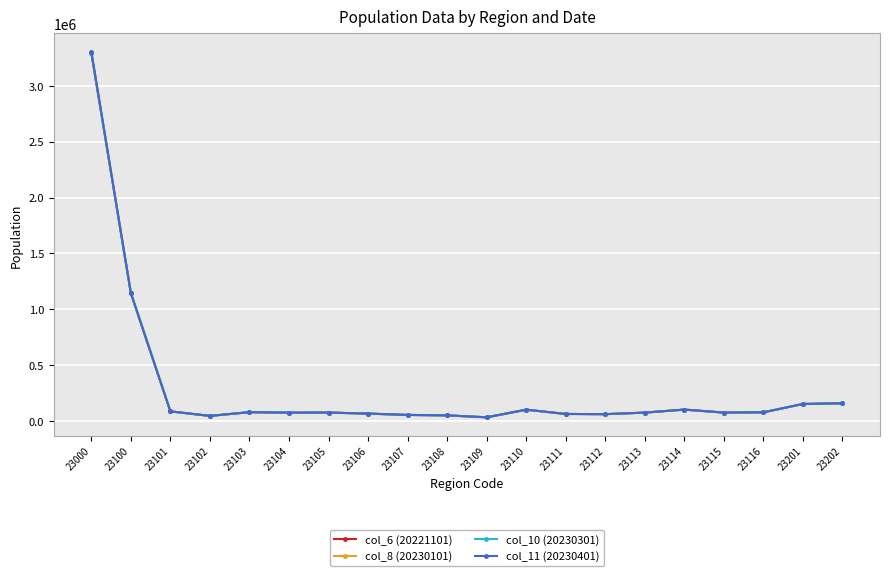

What value does the col_11 (20230401) series have at 23106?

68334